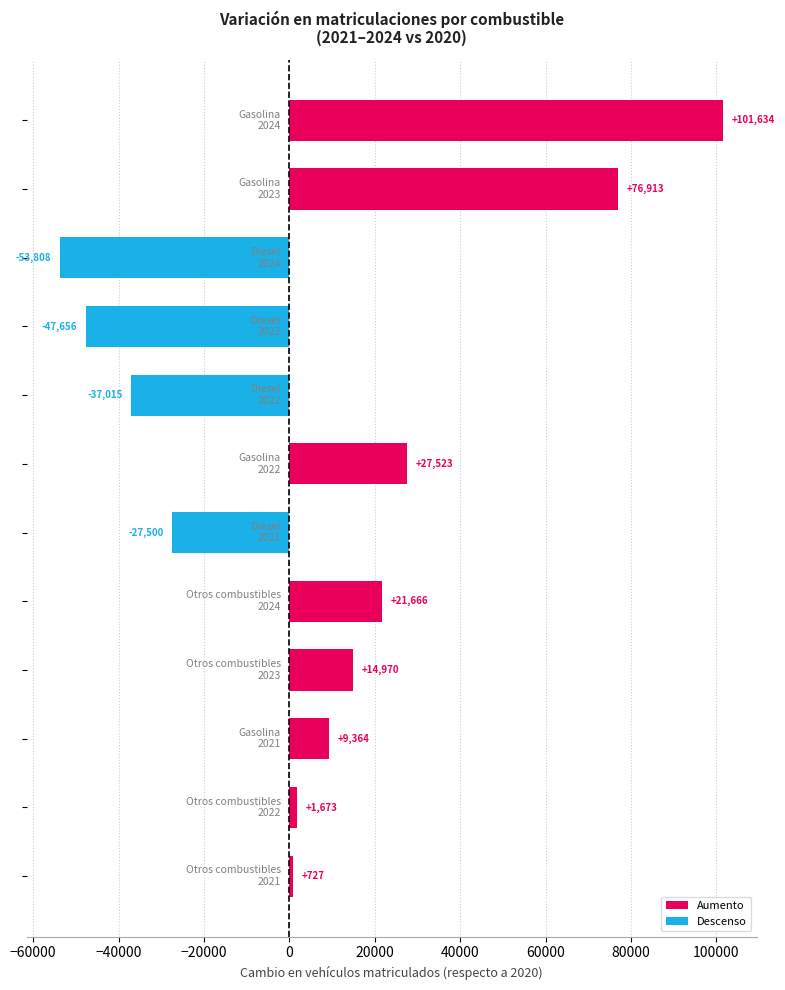

What is the minimum value shown in the chart?

-53808